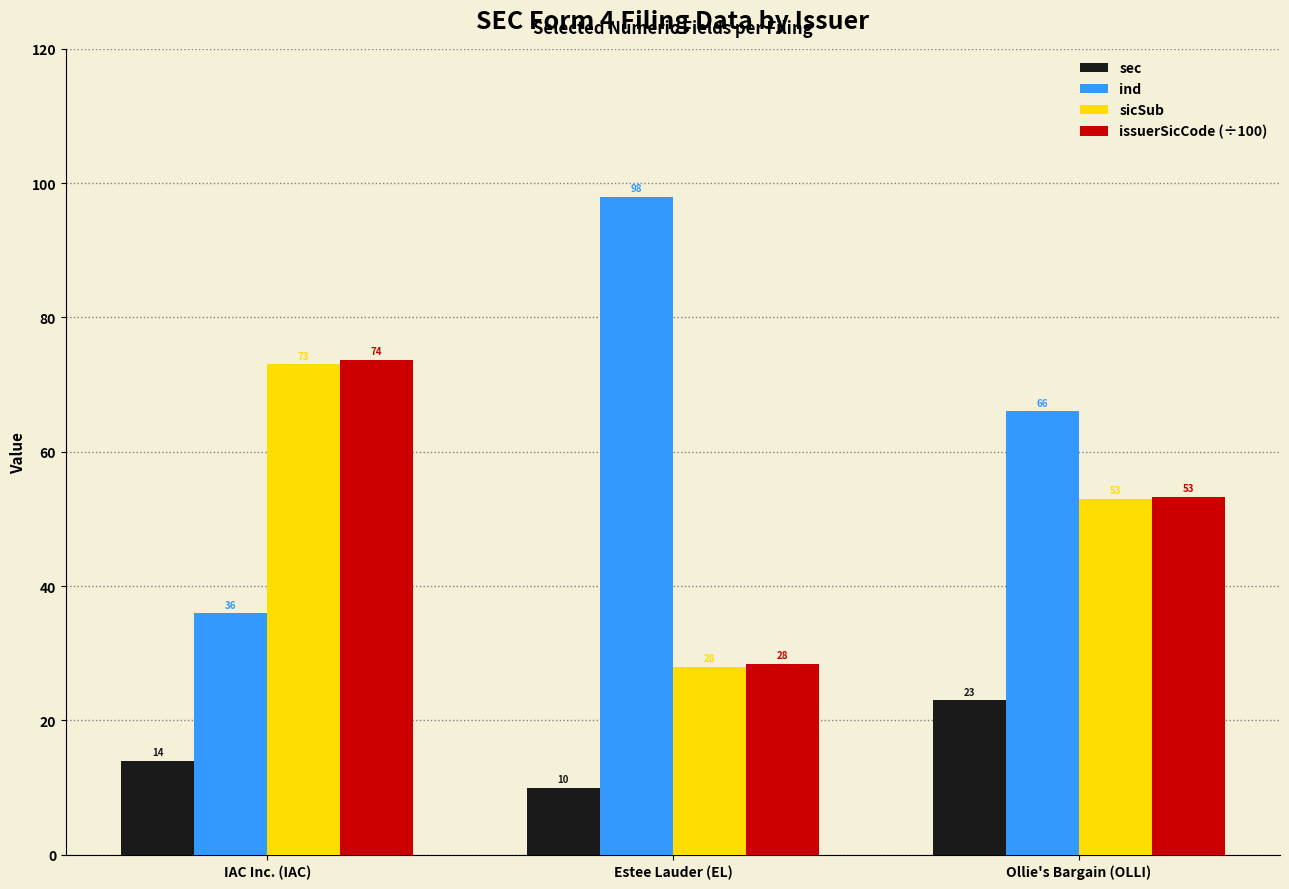

What is the difference between the sec values at Ollie's Bargain (OLLI) and Estee Lauder (EL)?

13.0